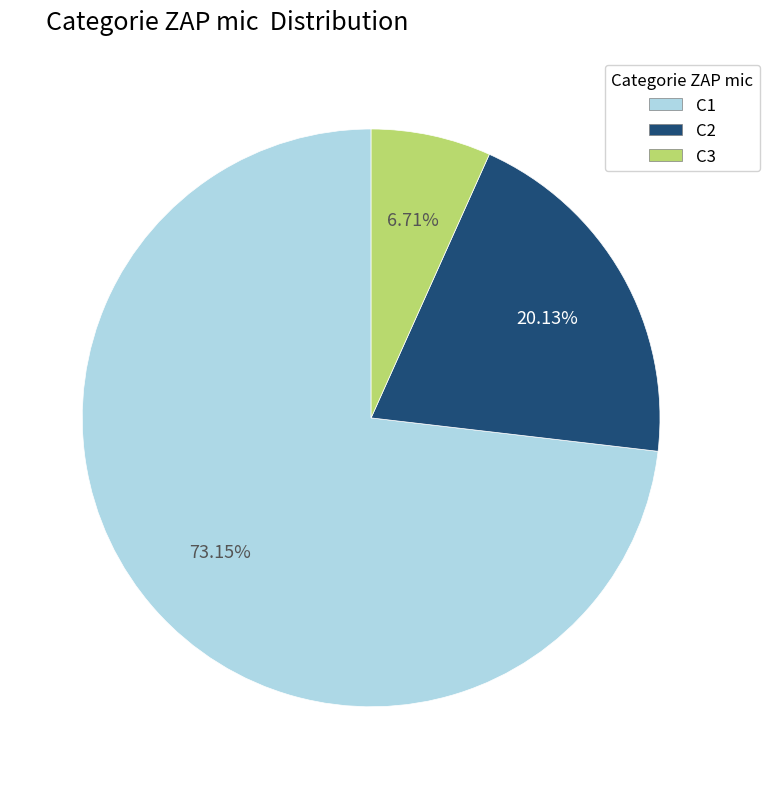

What percentage do C1 and C3 together represent?

79.9%